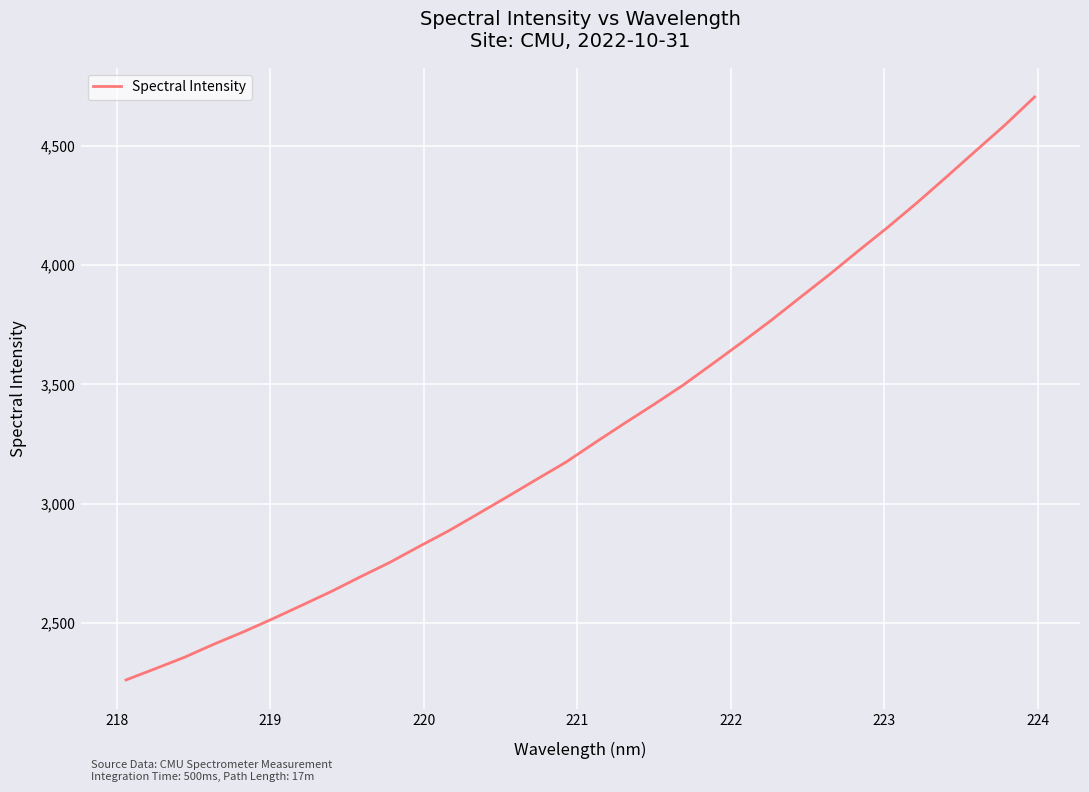

What is the minimum value shown in the chart?

2261.8